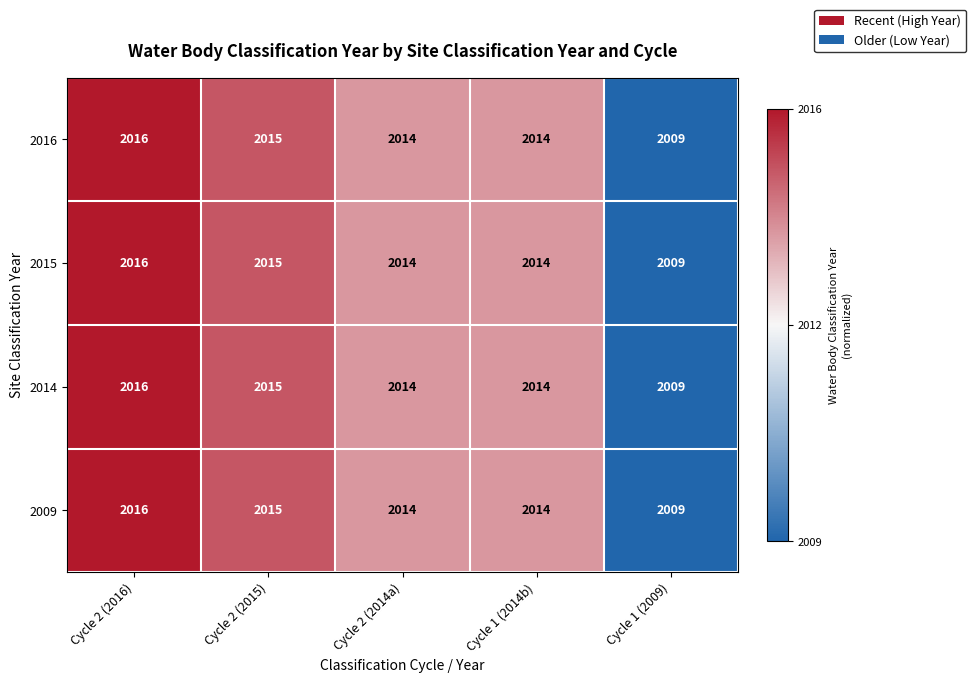

Is the value of 2014 at Cycle 2 (2015) greater than the value of 2009 at Cycle 2 (2016)?

No